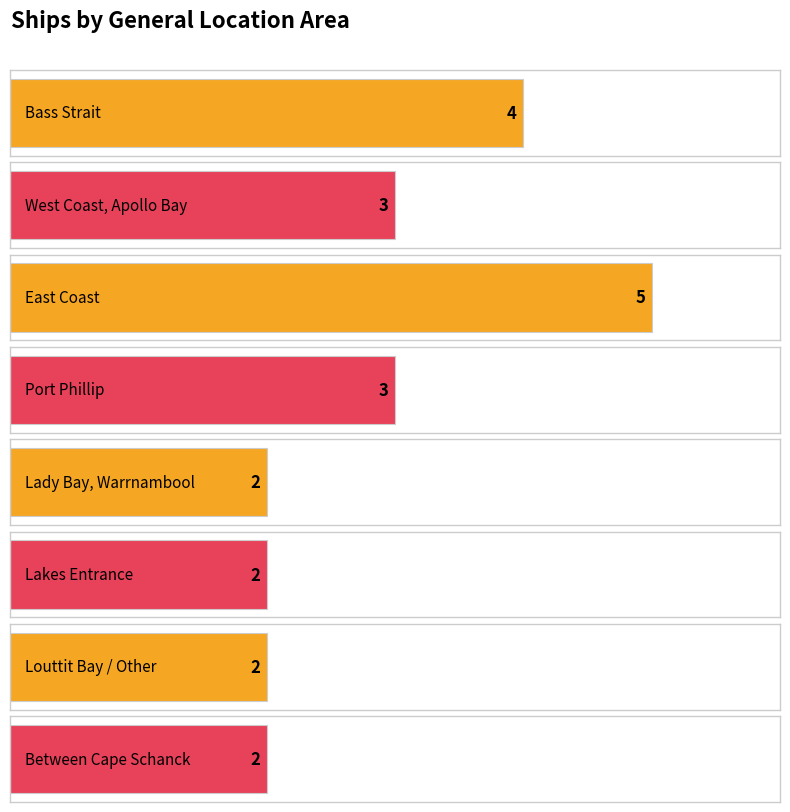

True or false: the data shows 3 at Louttit Bay / Other.

False